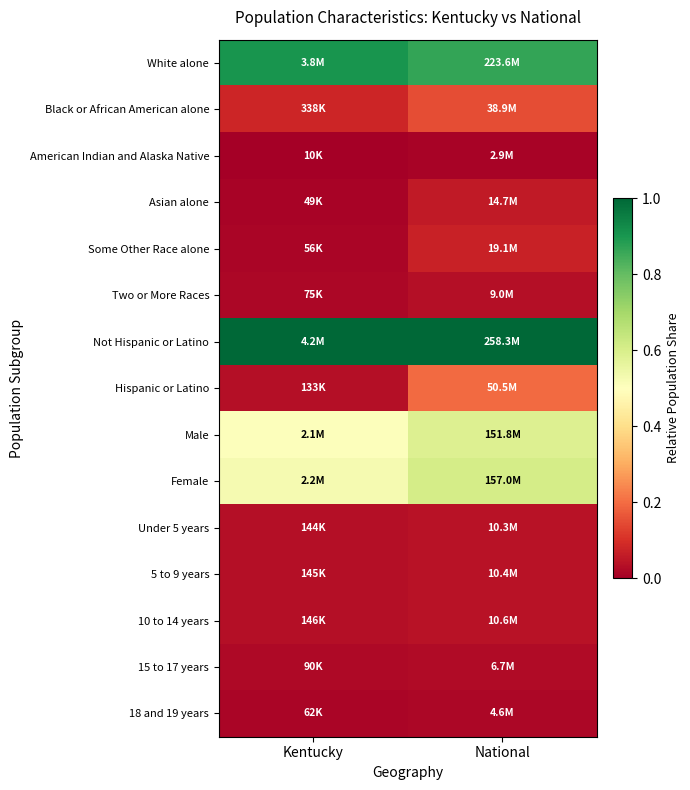

At which category does the chart reach its peak across all series?

Kentucky